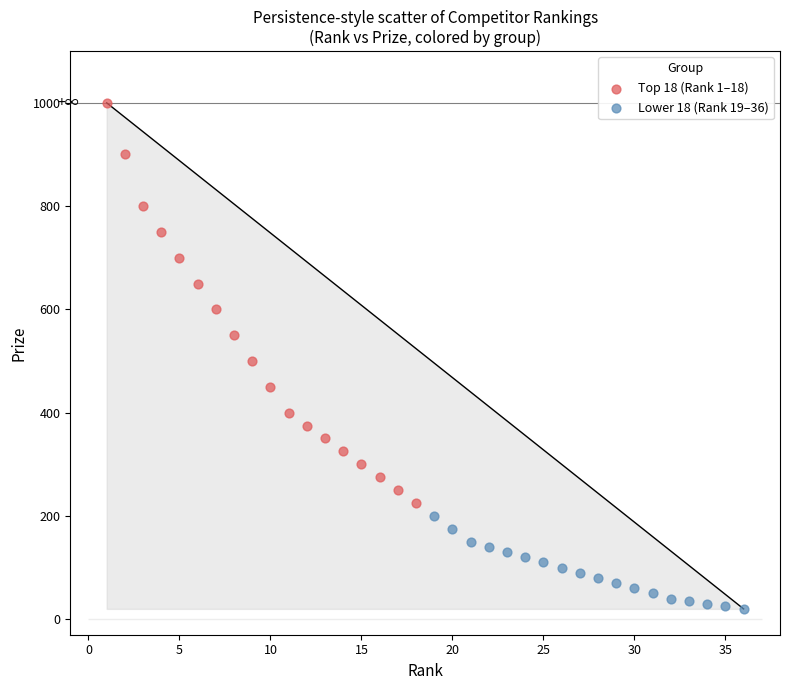

What are all the series names shown in the legend?

Top 18 (Rank 1–18), Lower 18 (Rank 19–36)